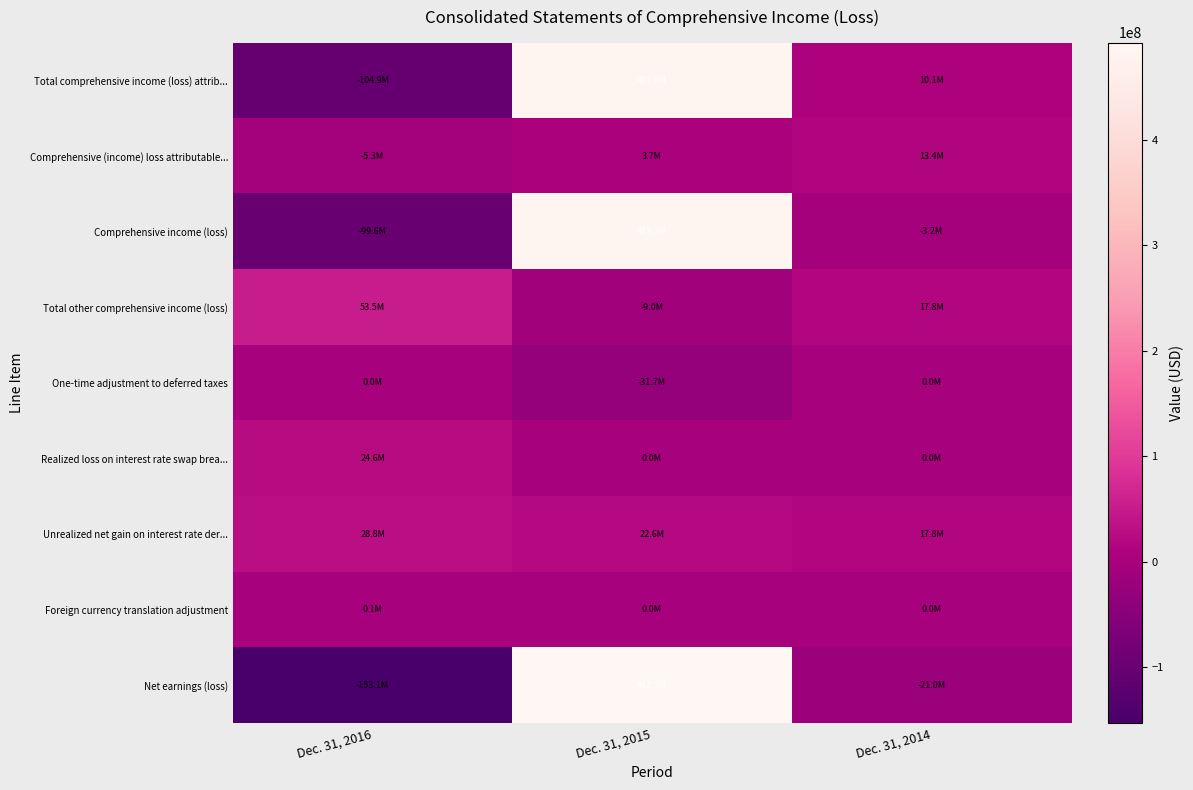

What is the smallest value displayed?

-153100000